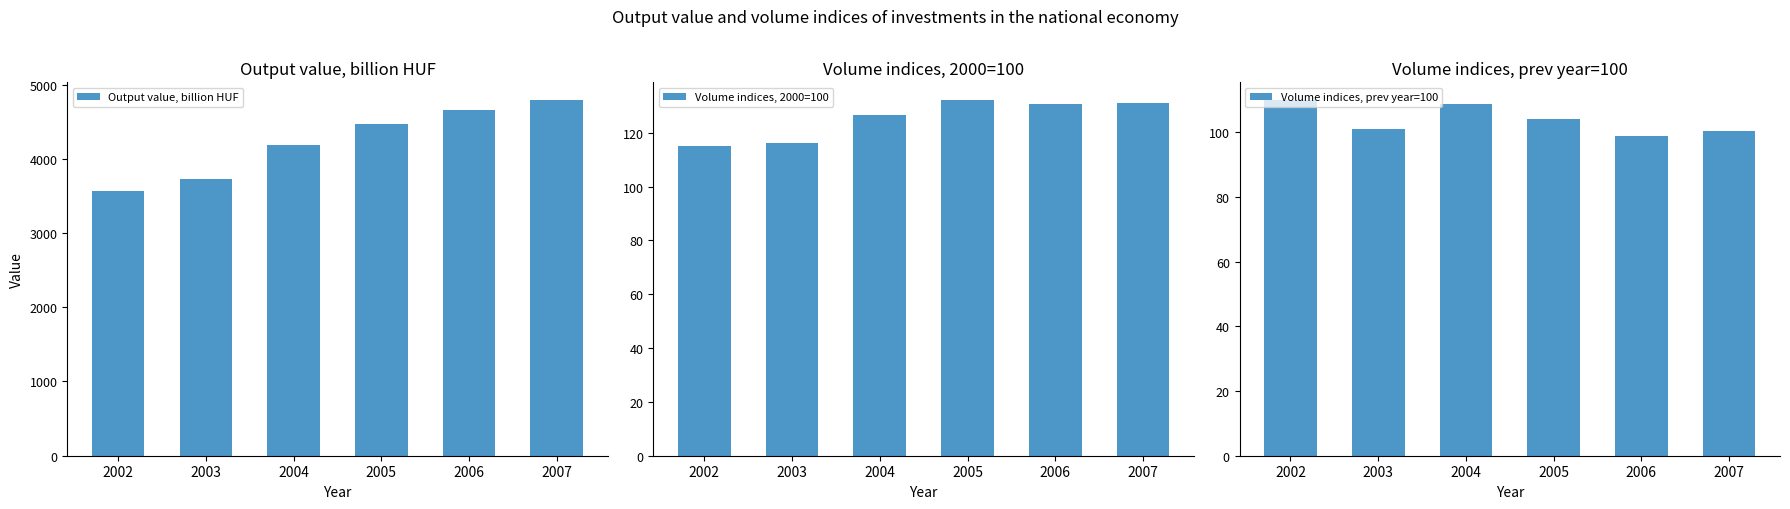

The value of Output value, billion HUF at 2006 is 4652.5. True or false?

True